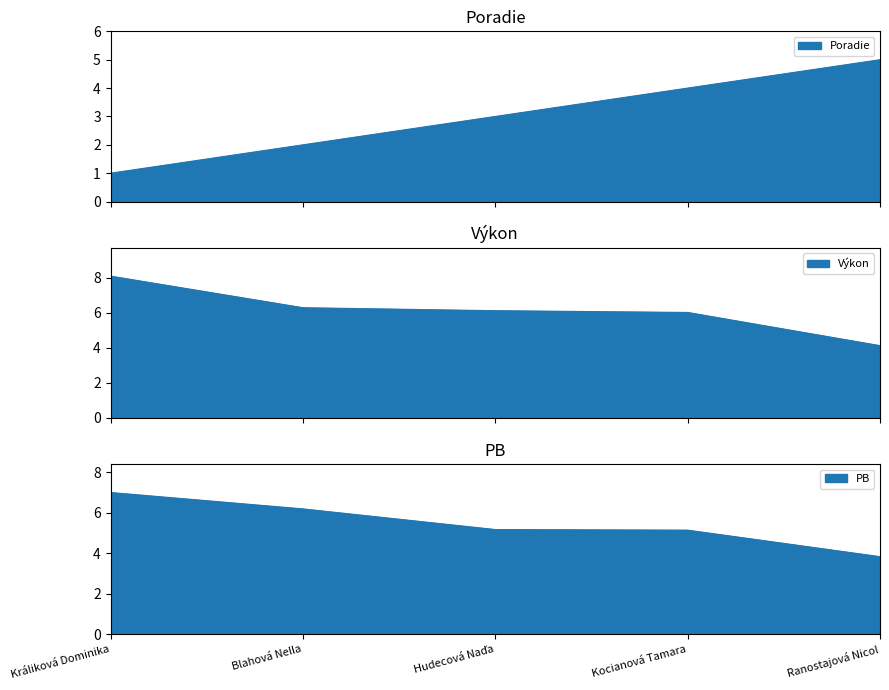

What is the label of the 1st point from the right?

Ranostajová Nicol